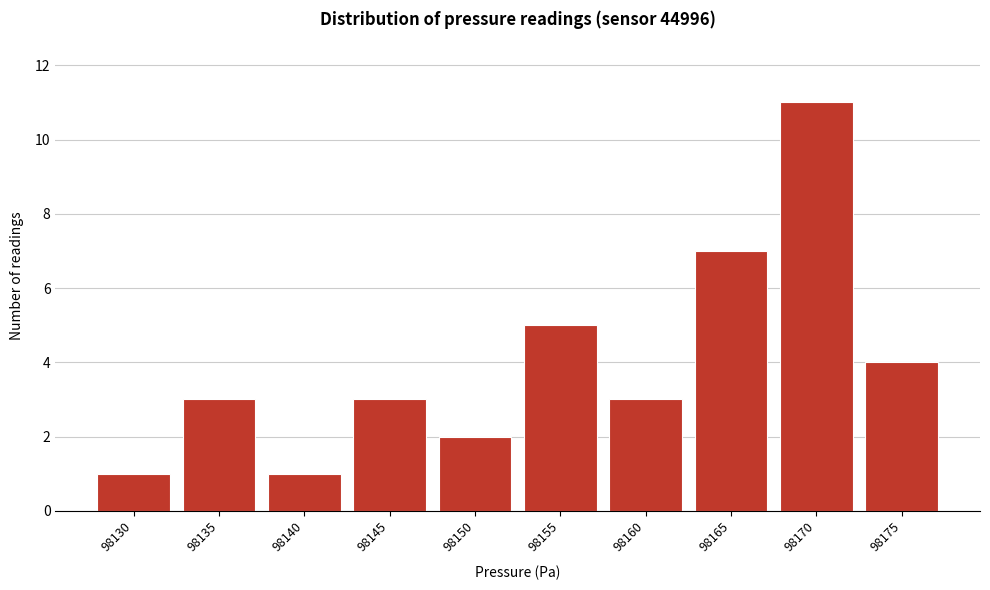

Reading left to right, list all the values displayed in this chart.

98130=1	98135=3	98140=1	98145=3	98150=2	98155=5	98160=3	98165=7	98170=11	98175=4